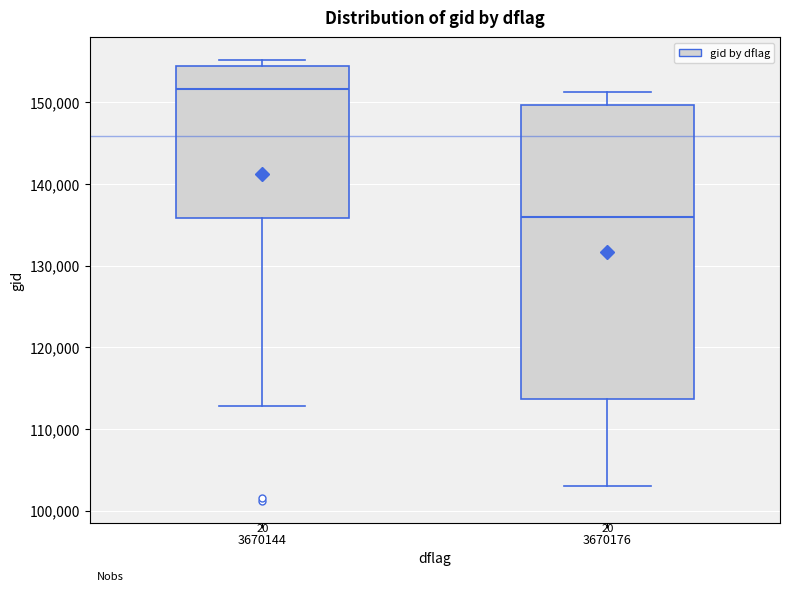

Where does the lower whisker of the box at x = 3670144 end on the y-axis? The values are not printed on the chart, so give them approximately, as read against the axis.

113000